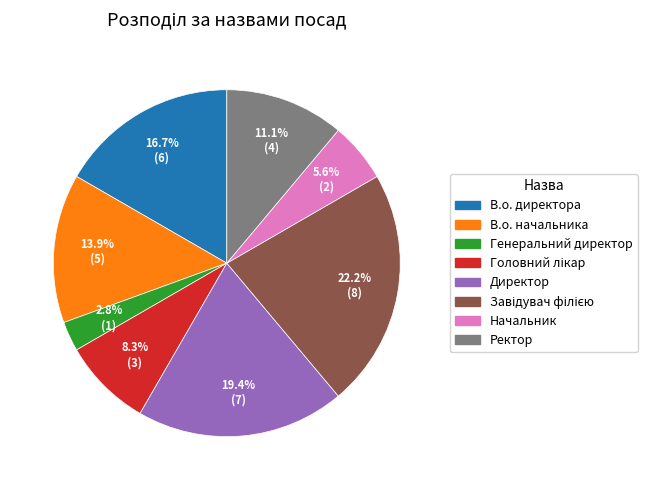

How much of the chart is everything except Начальник?

94.4%